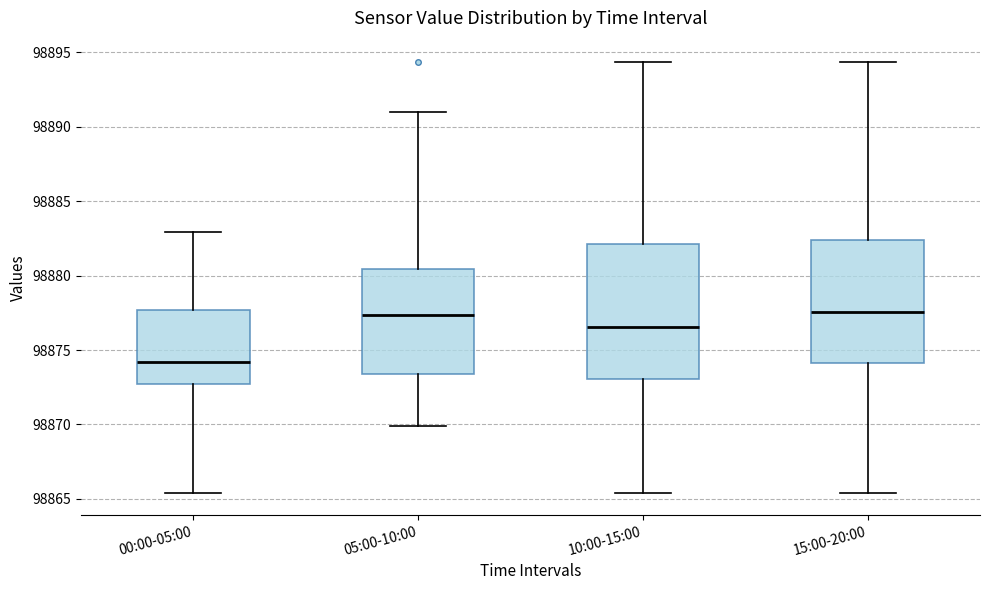

Which box's median line is the lowest?

00:00-05:00